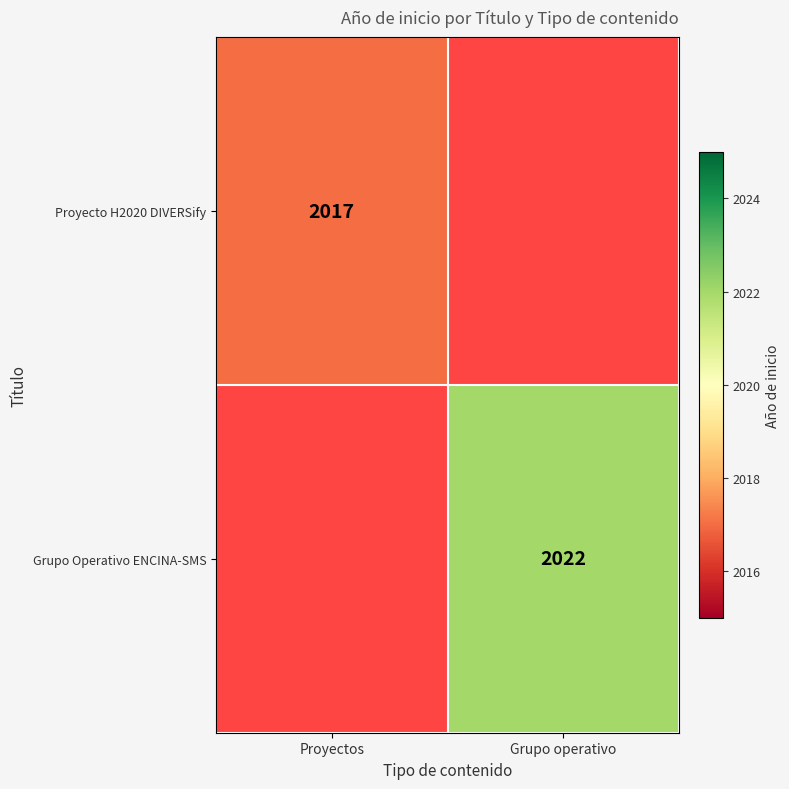

True or false: Proyecto H2020 DIVERSify has a value of 690.9 at Proyectos.

False